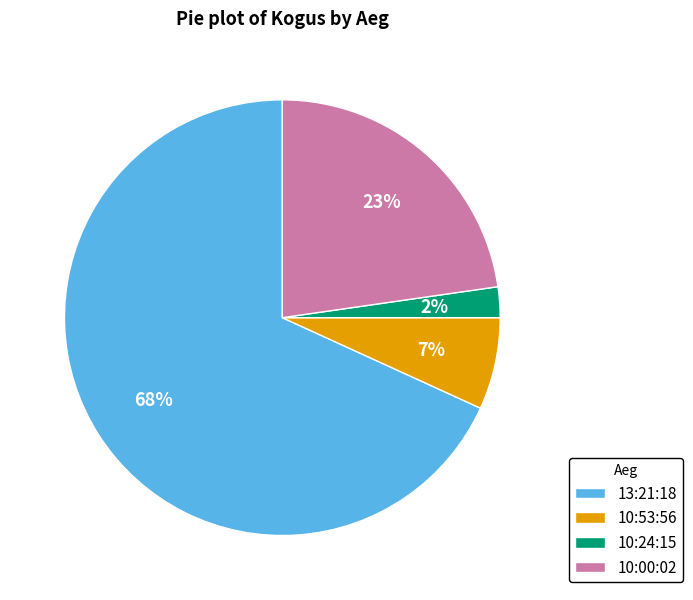

Which has a higher value, 10:24:15 or 10:00:02?

10:00:02